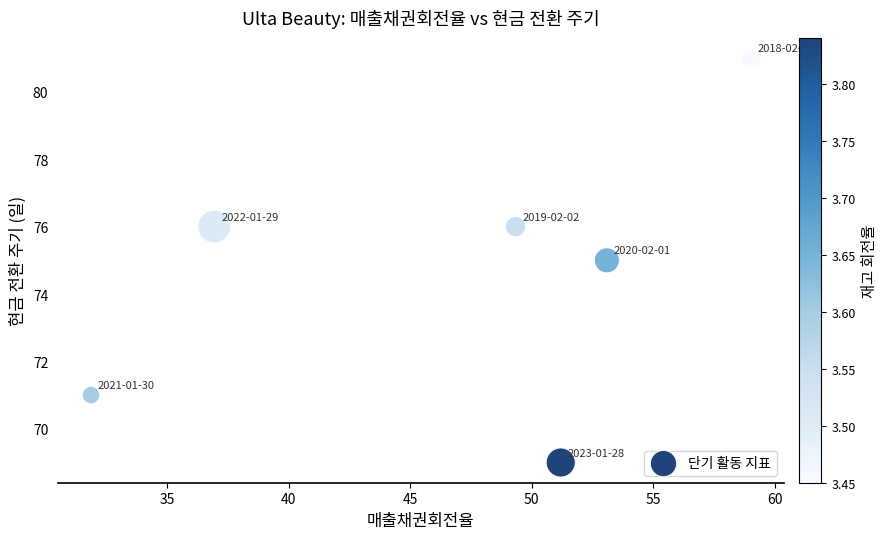

What is the range of Y values (max minus min)?

12